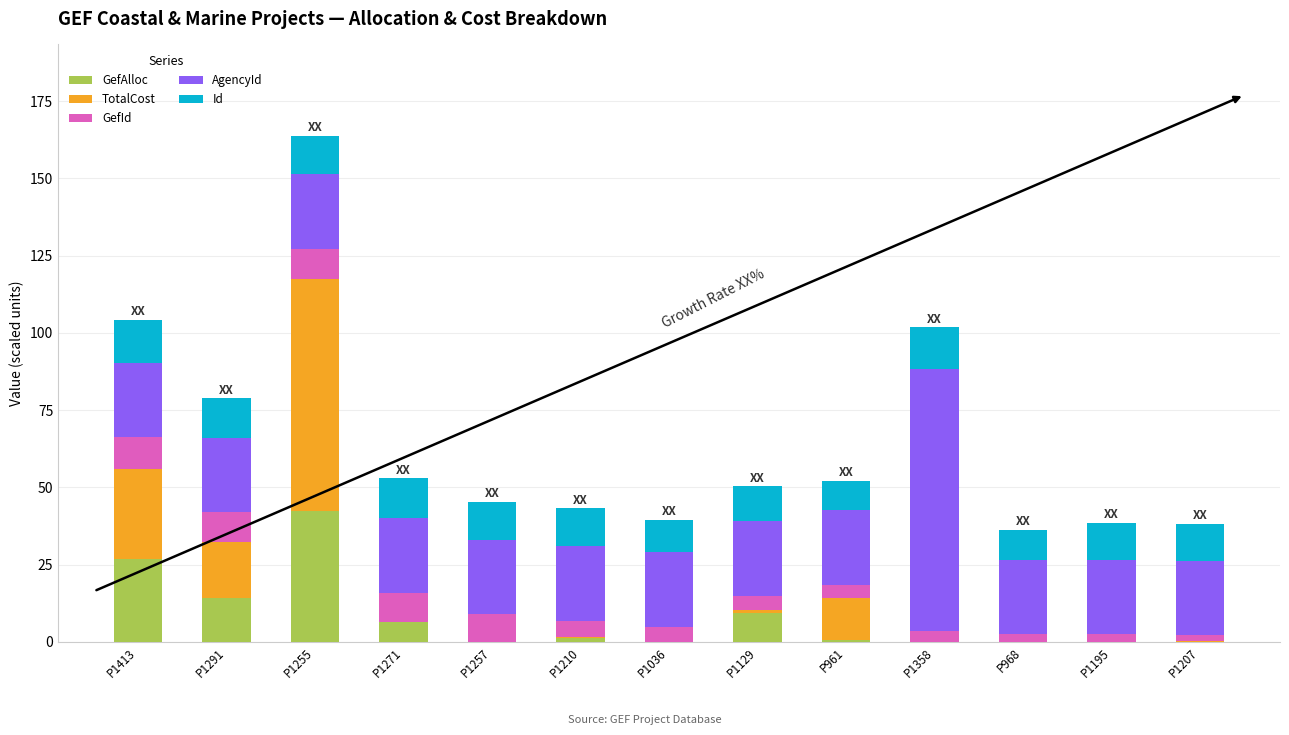

What is the highest value of the GefAlloc series?

42.4